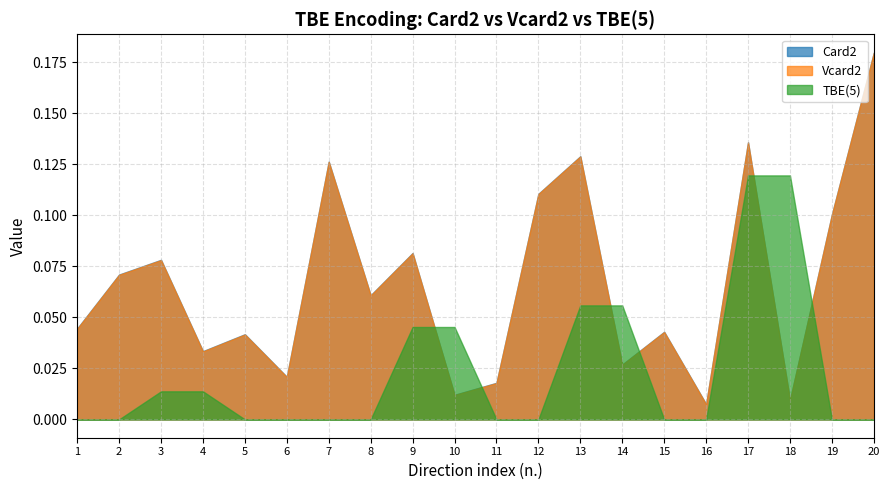

What is the difference between the maximum and minimum values in the Vcard2 series?

0.2